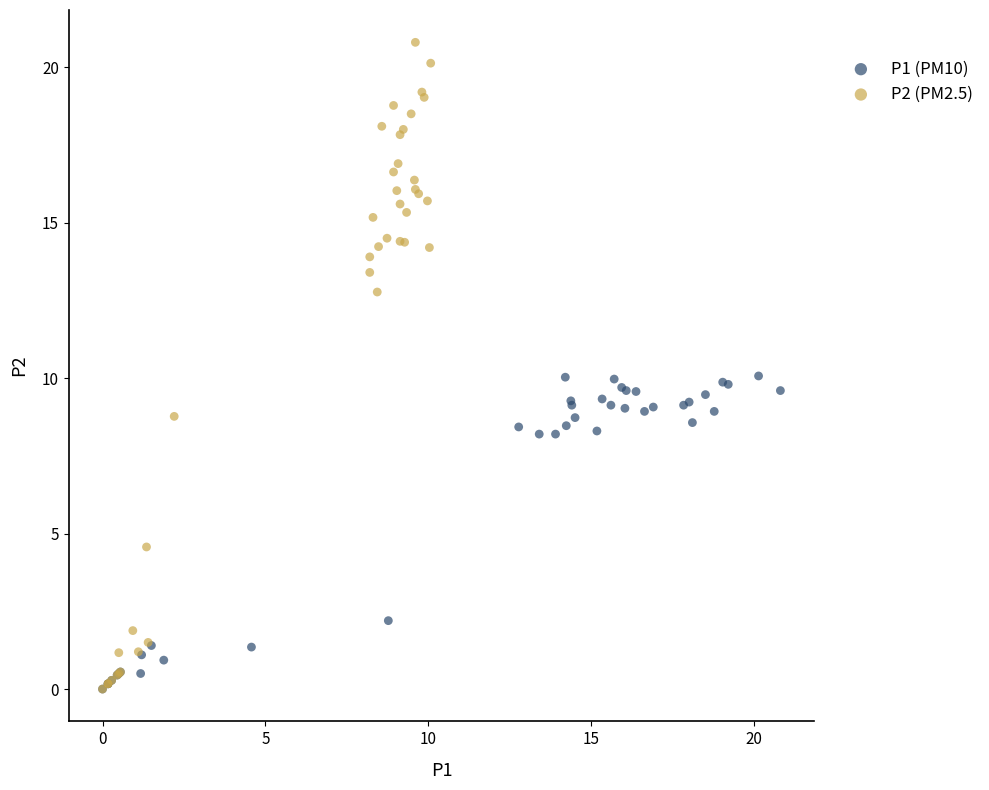

Which series contains the highest Y value?

P2 (PM2.5)